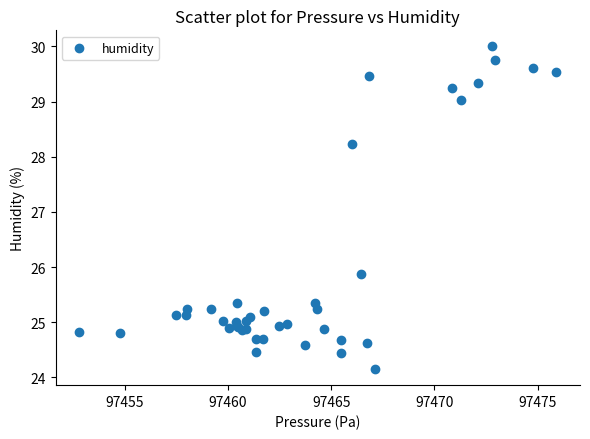

What Y value in the scatter plot is closest to 27?

25.9